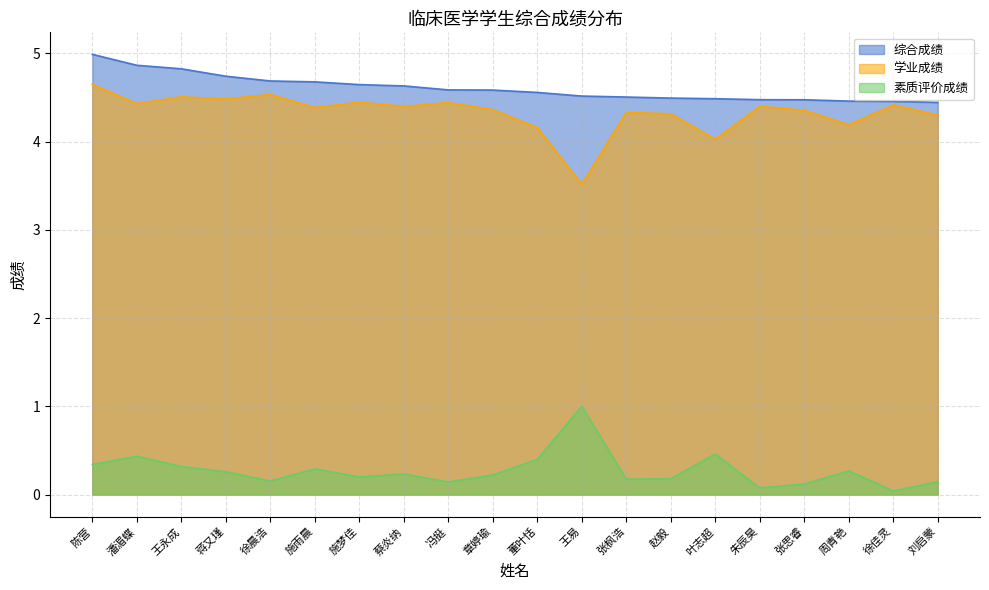

Where does the 学业成绩 series first go above 4?

陈营